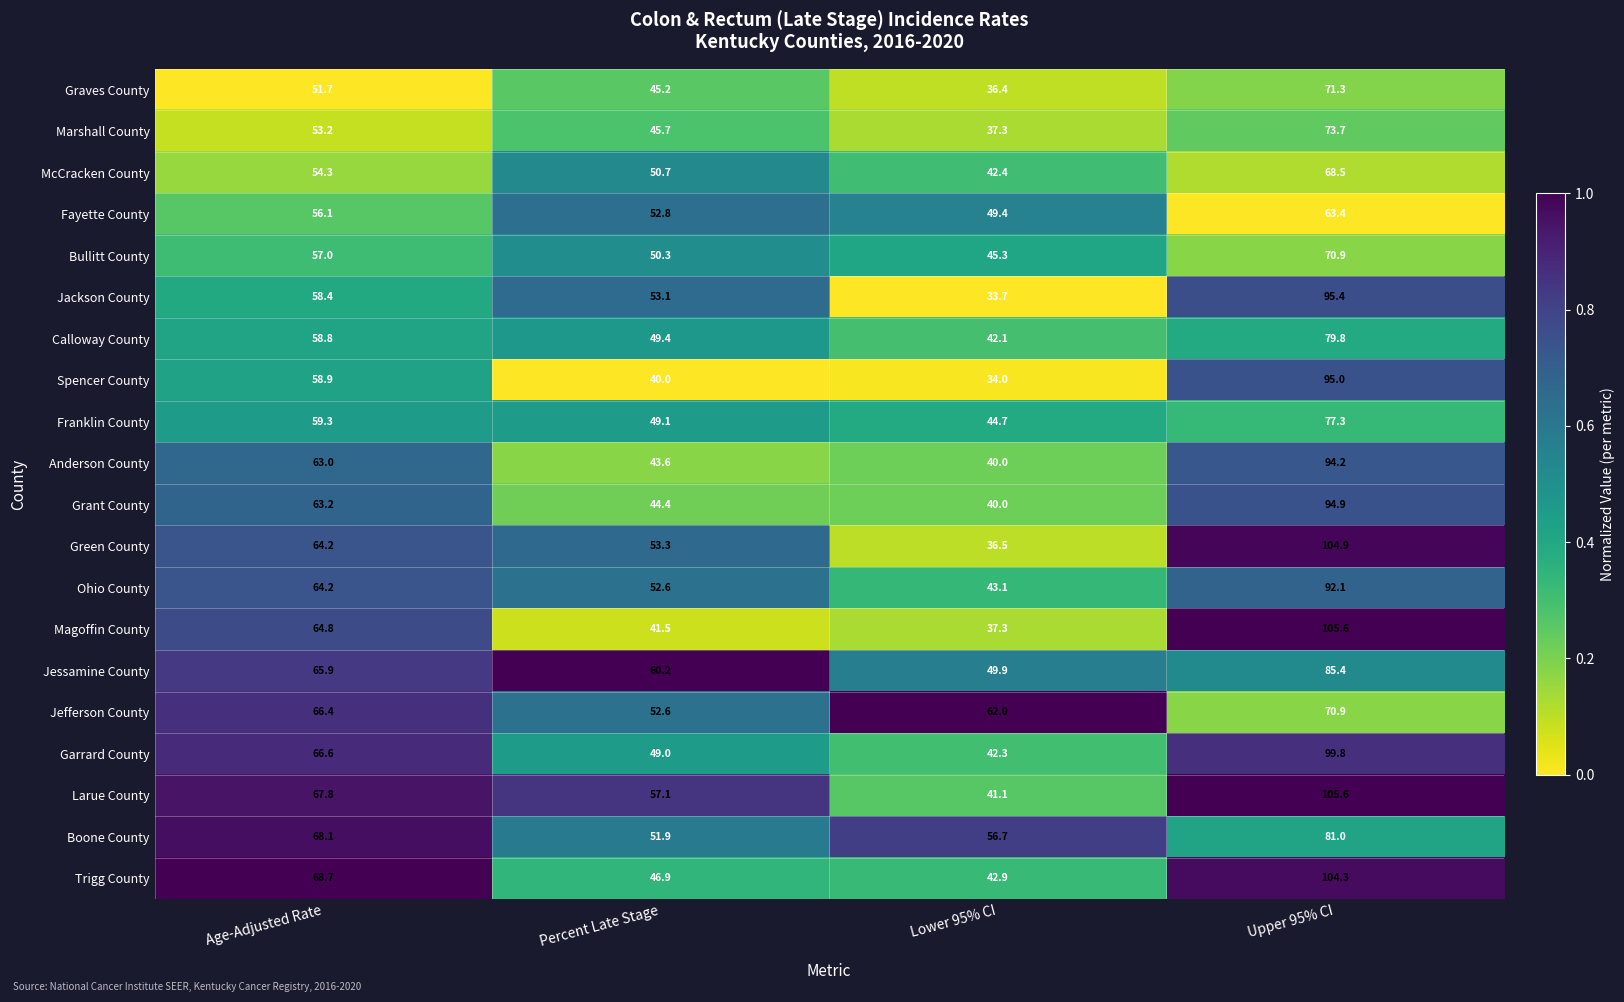

List the labels in order of Anderson County value, smallest first.

Lower 95% CI, Percent Late Stage, Age-Adjusted Rate, Upper 95% CI